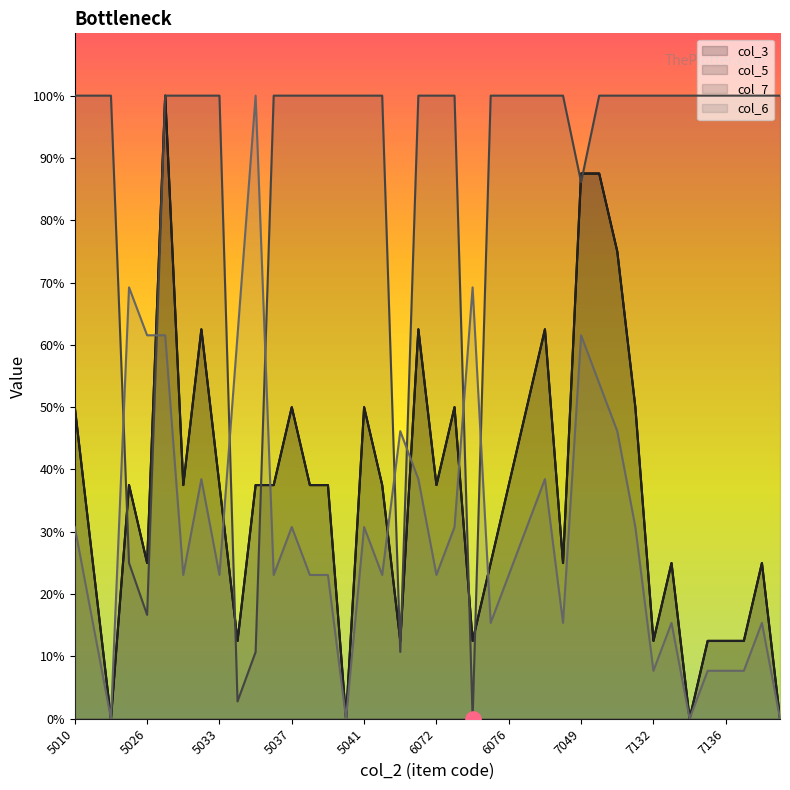

At how many categories does at least one series exceed 75?

35